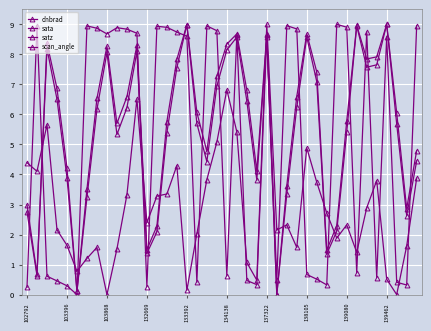

At which category is the sum across all series the highest?

137322